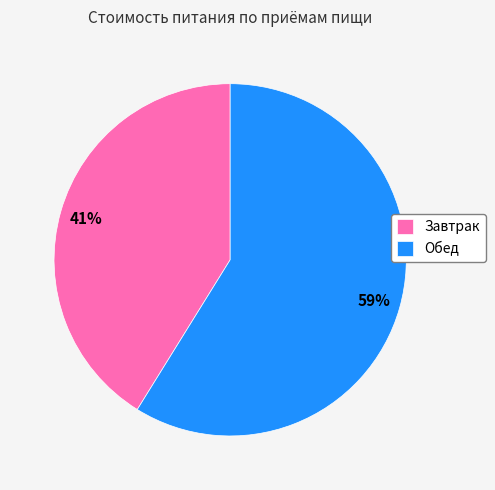

How many segments does this pie chart have?

2